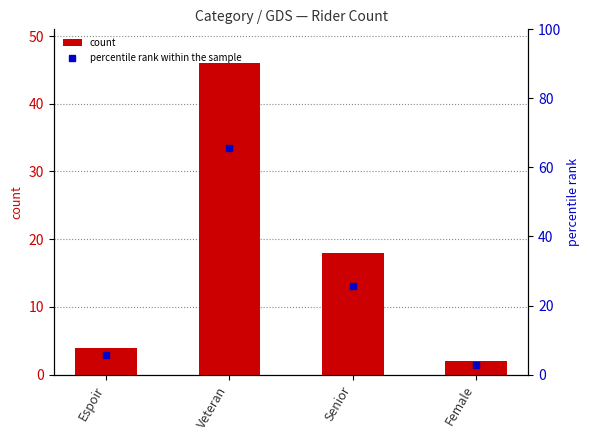

Rank the series by their maximum value, from lowest to highest.

count, percentile rank within the sample